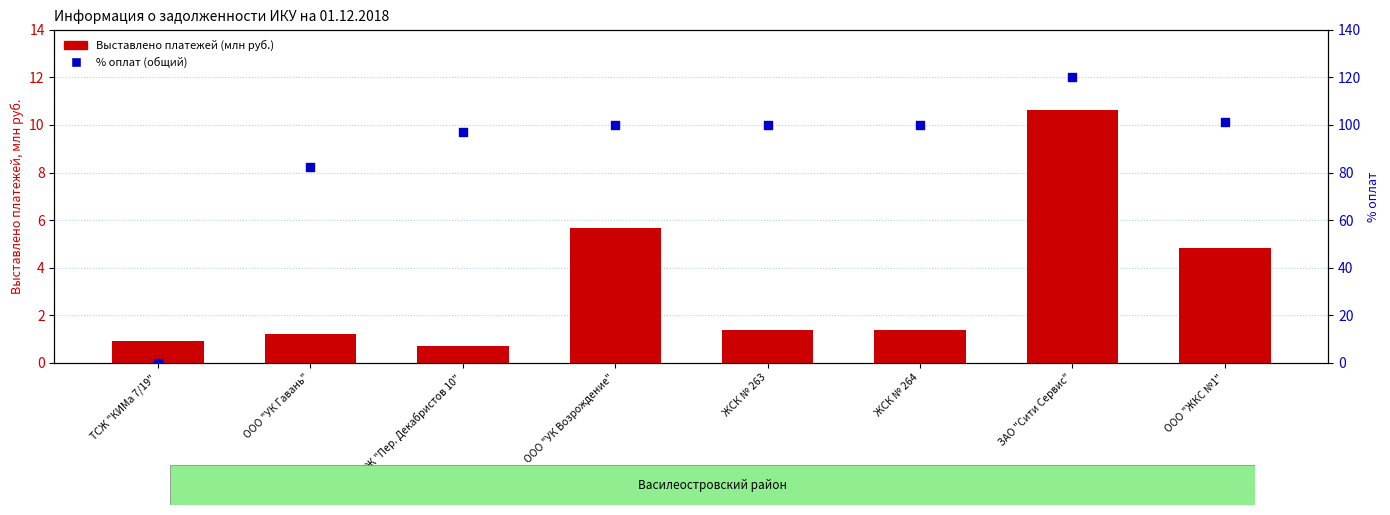

Is the value of Выставлено платежей (млн руб.) at ЖСК № 264 greater than the value of % оплат (общий) at ТСЖ "Пер. Декабристов 10"?

No